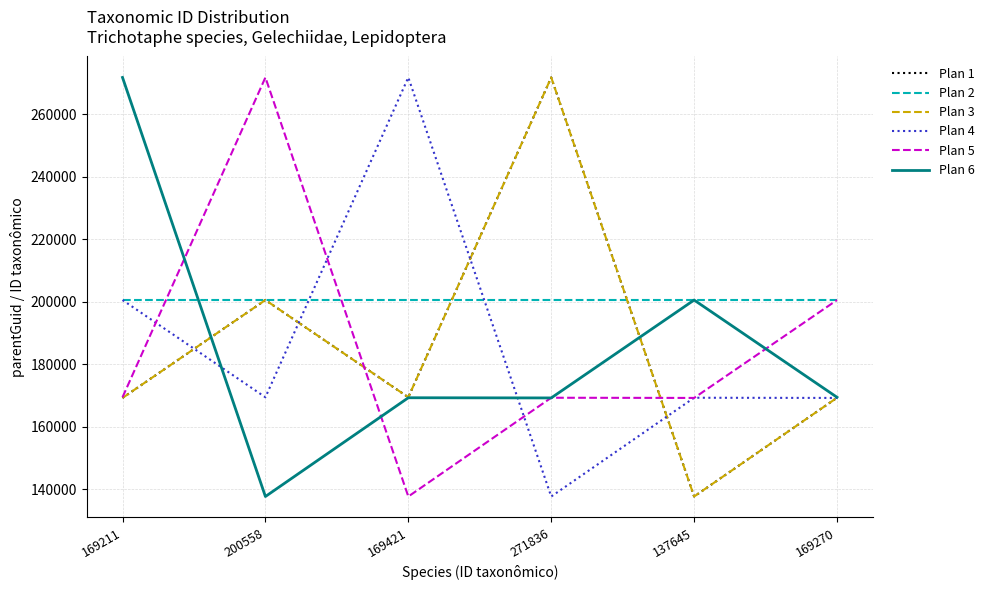

Reading left to right, transcribe all the data shown in this chart.

Plan 1: 169211	200558	169421	271836	137645	169270
Plan 2: 200575	200575	200575	200575	200575	200575
Plan 3: 169211	200558	169421	271836	137645	169270
Plan 4: 200558	169421	271836	137645	169270	169211
Plan 5: 169421	271836	137645	169270	169211	200558
Plan 6: 271836	137645	169270	169211	200558	169421